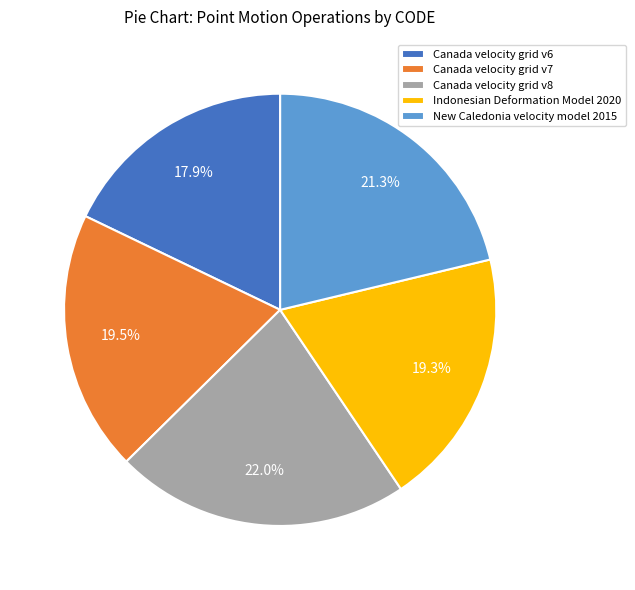

To the nearest percent, what is the average slice percentage?

20%